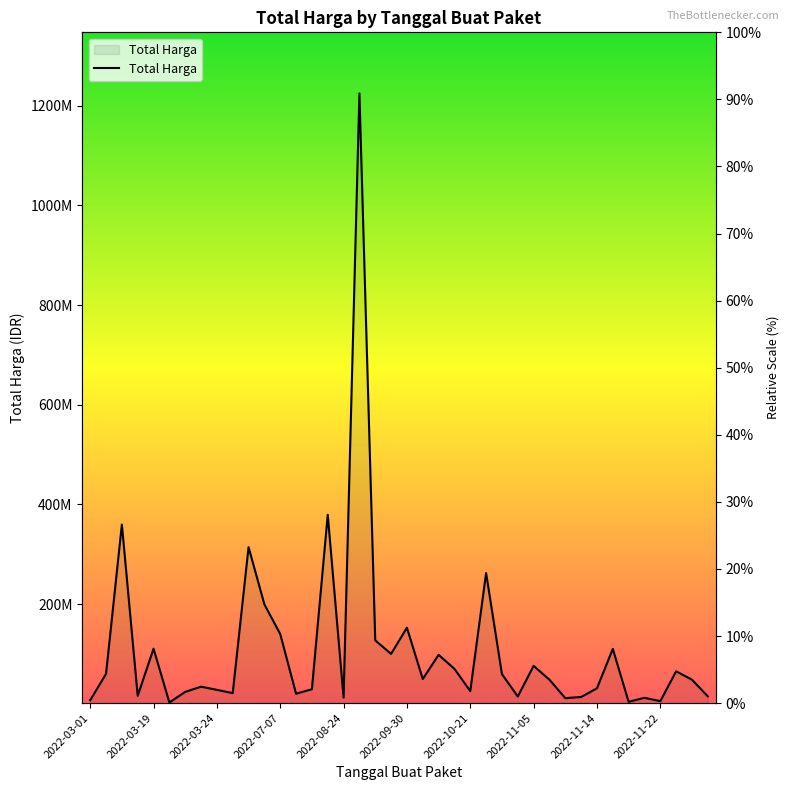

What is the sum of all values?

4375595175